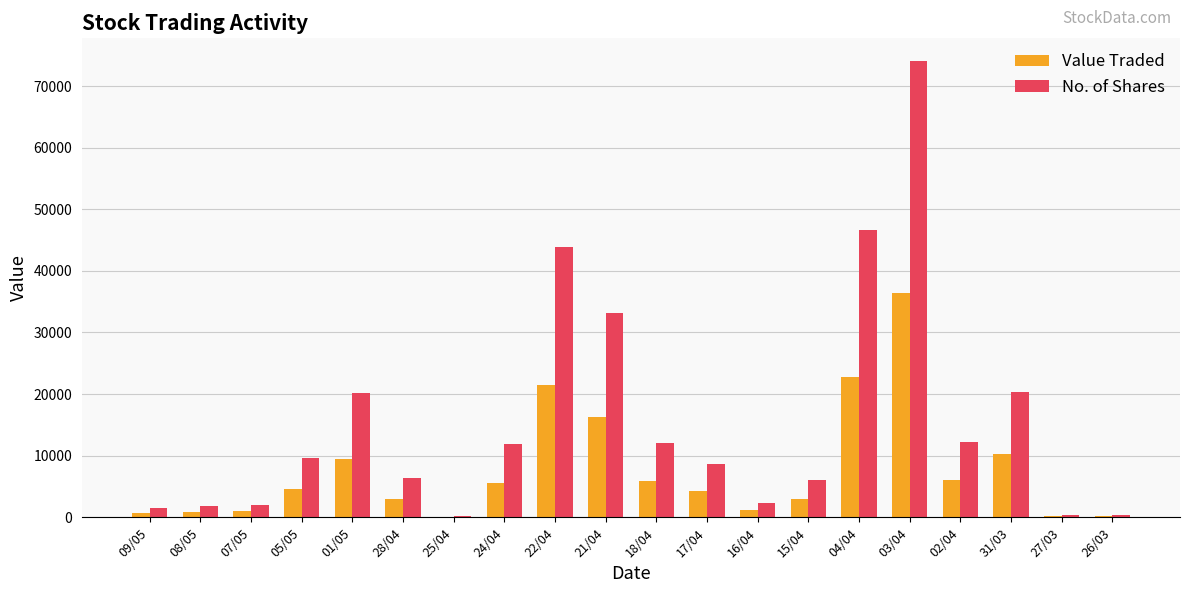

Where is Value Traded nearest to the value 18247?

21/04